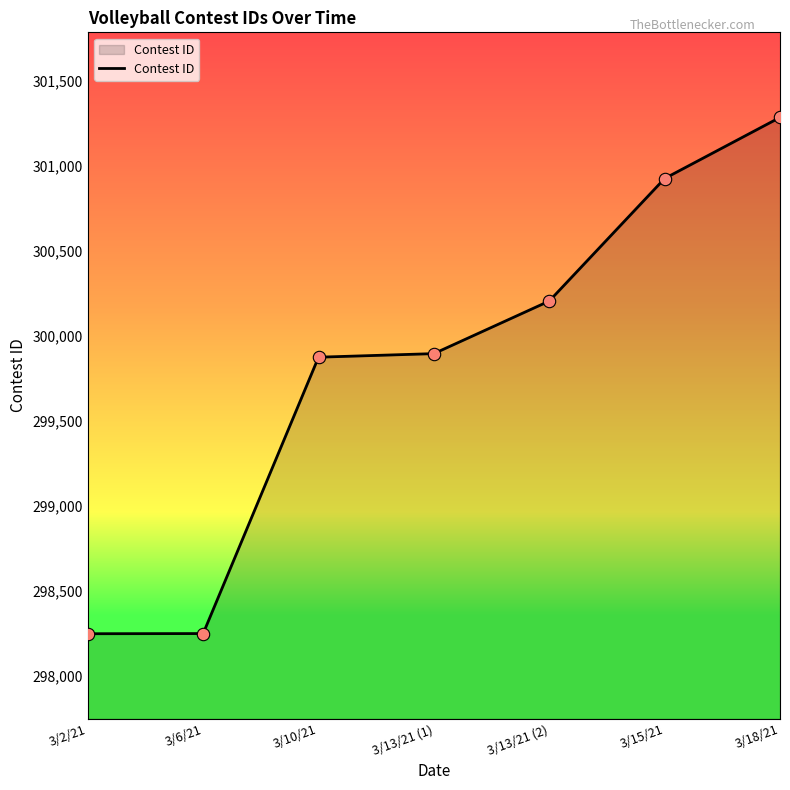

Between 3/13/21 (2) and 3/15/21, which is larger?

3/15/21